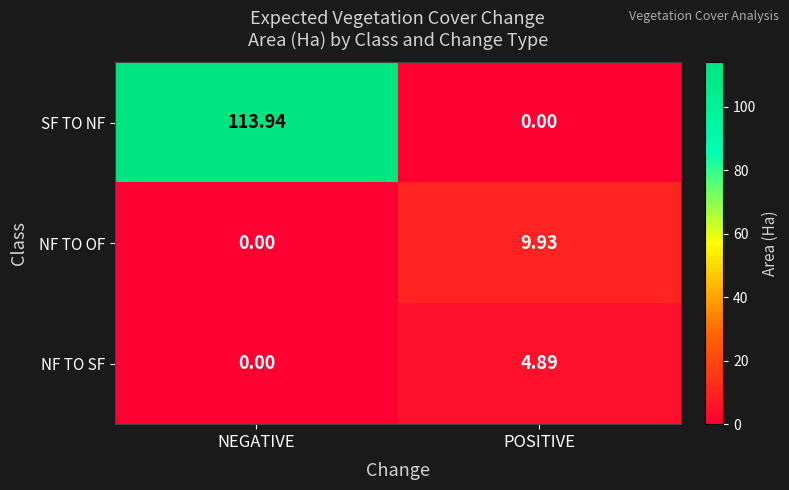

What is the total value across all series at NEGATIVE?

113.9